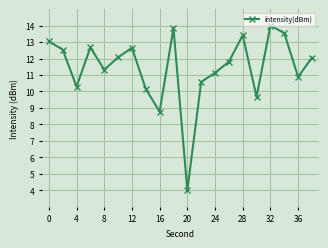

True or false: there are more than 1 points higher than both neighbors.

True